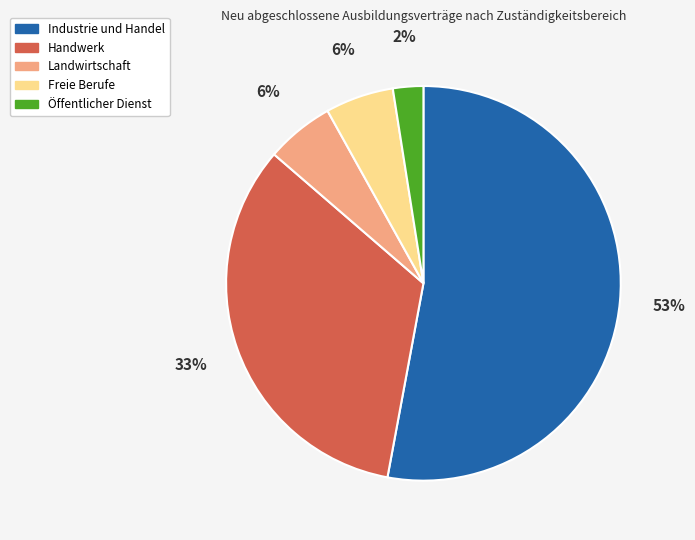

True or false: Landwirtschaft accounts for 12% of the total.

False